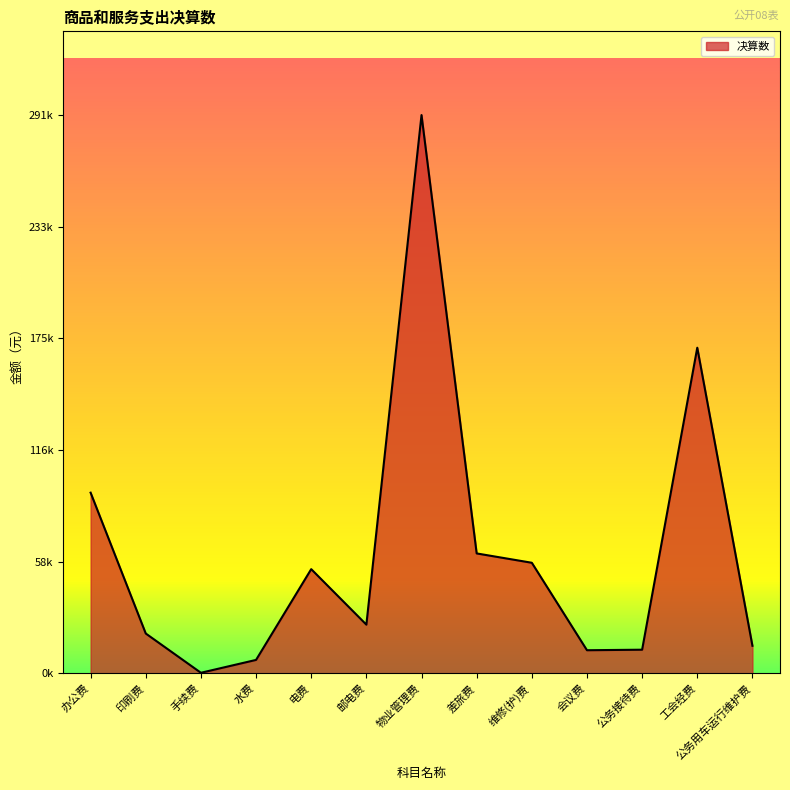

Does the chart have visible grid lines?

No